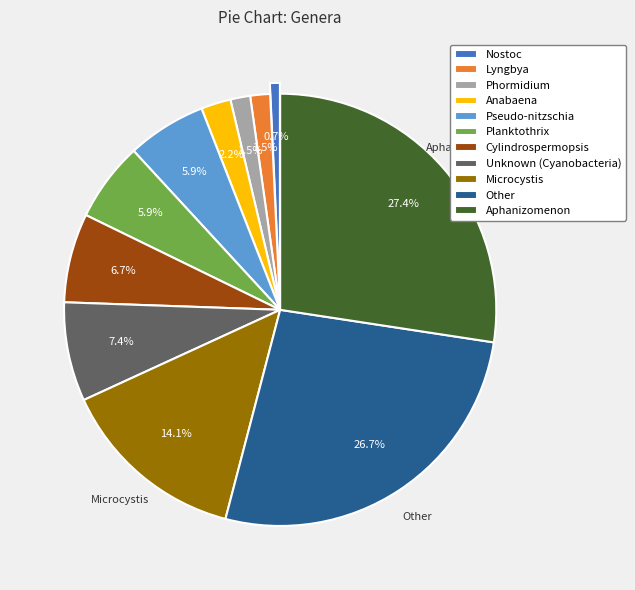

To the nearest percent, what is the difference between the largest and smallest slice percentages?

27%